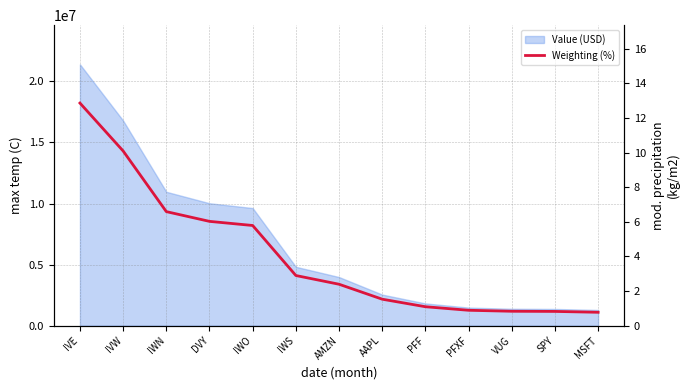

Between MSFT and IVW, which is larger?

IVW